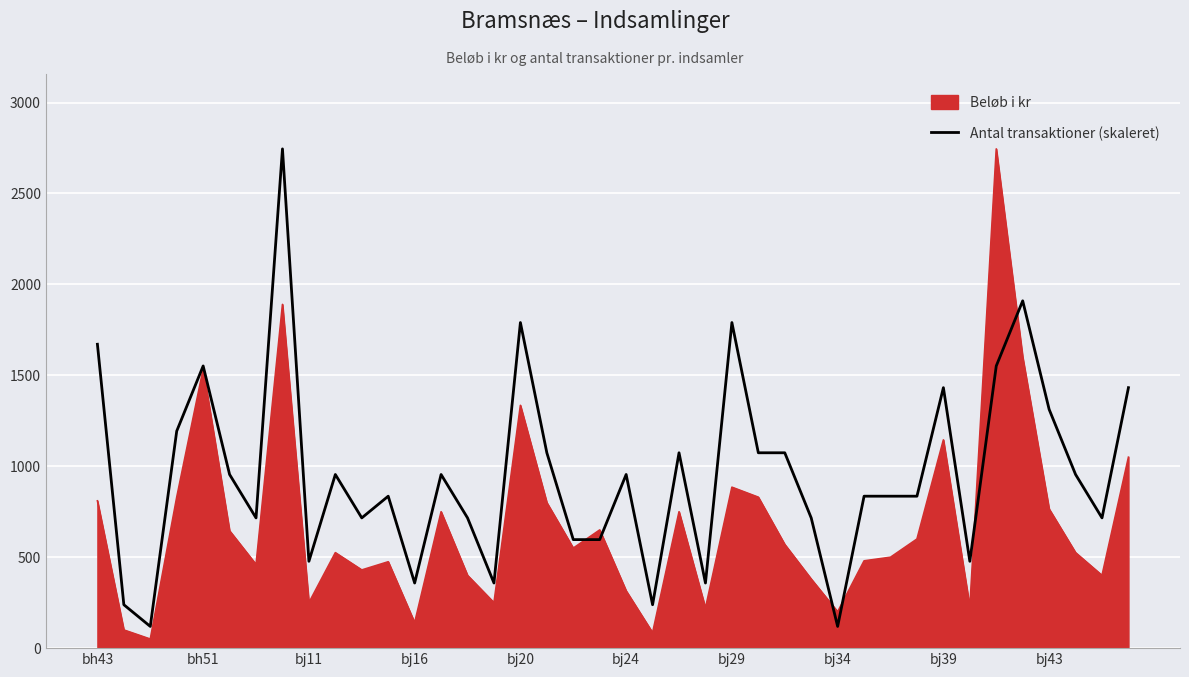

Which series has the largest total across all categories?

Antal transaktioner (skaleret)